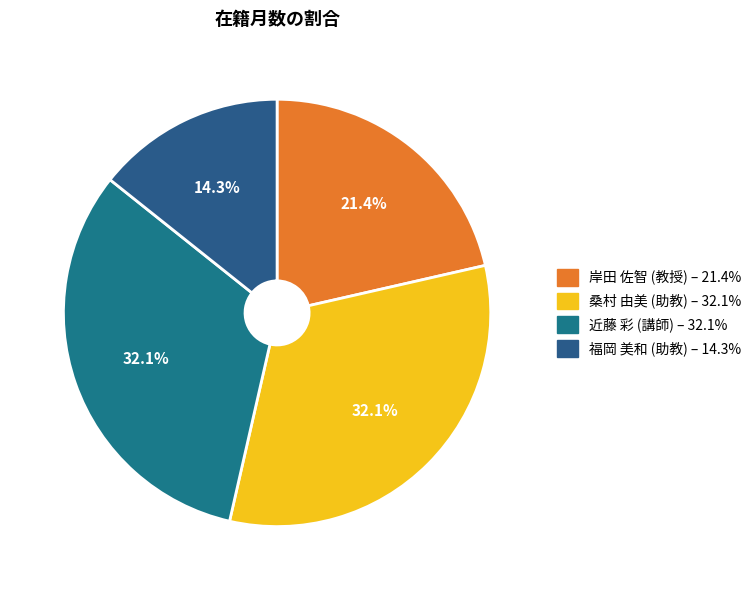

How many slices are in this pie chart?

4